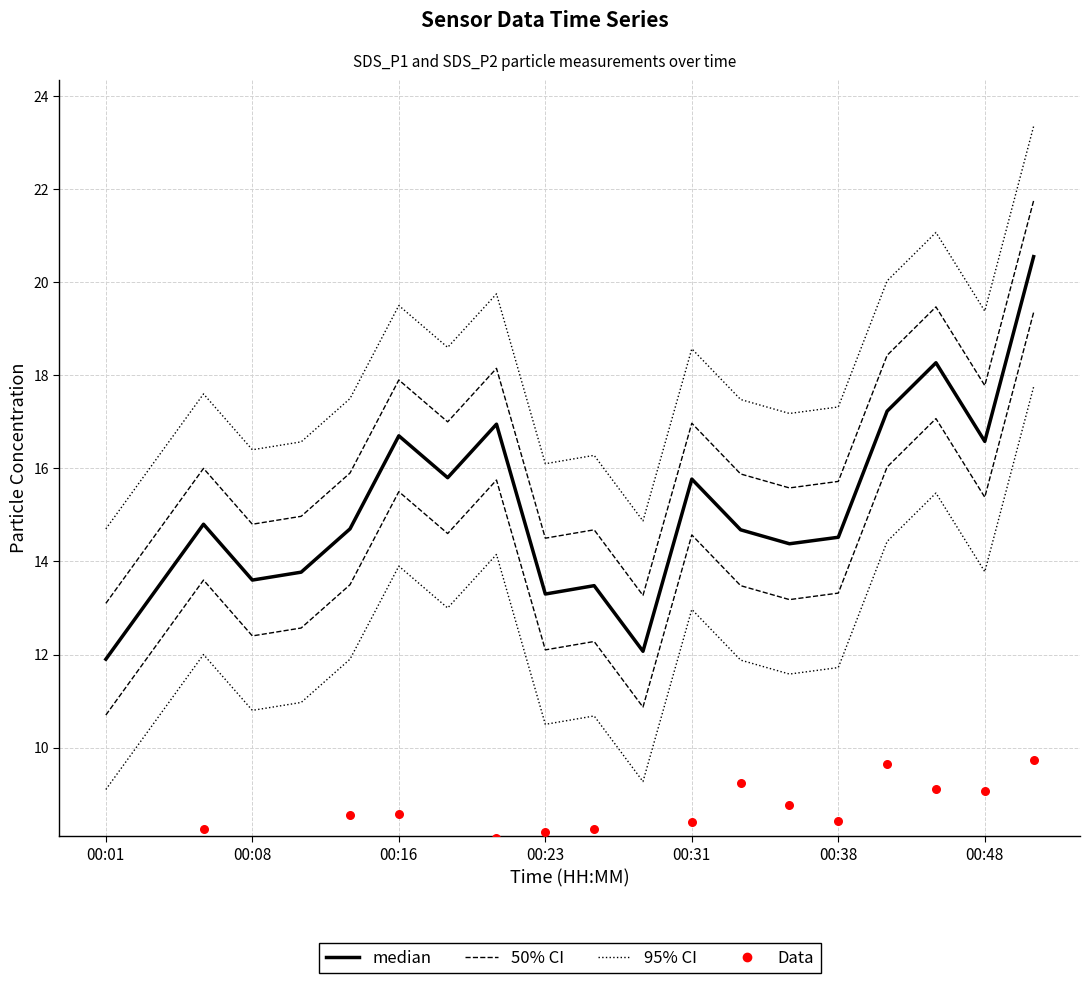

Which series contains the lowest Y value?

Data